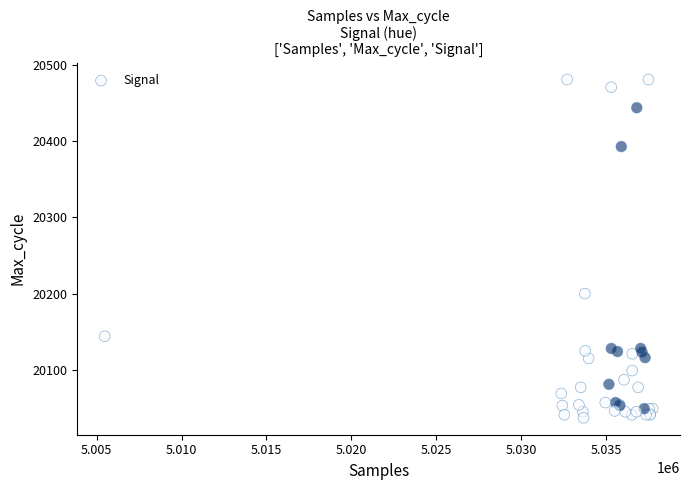

What Y value in the scatter plot is closest to 20259?

20200